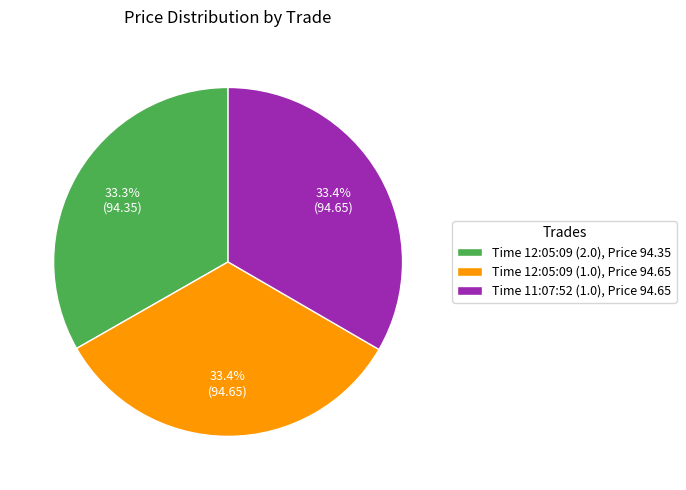

What is the total percentage of Time 11:07:52 (1.0), Price 94.65 and Time 12:05:09 (1.0), Price 94.65?

66.7%